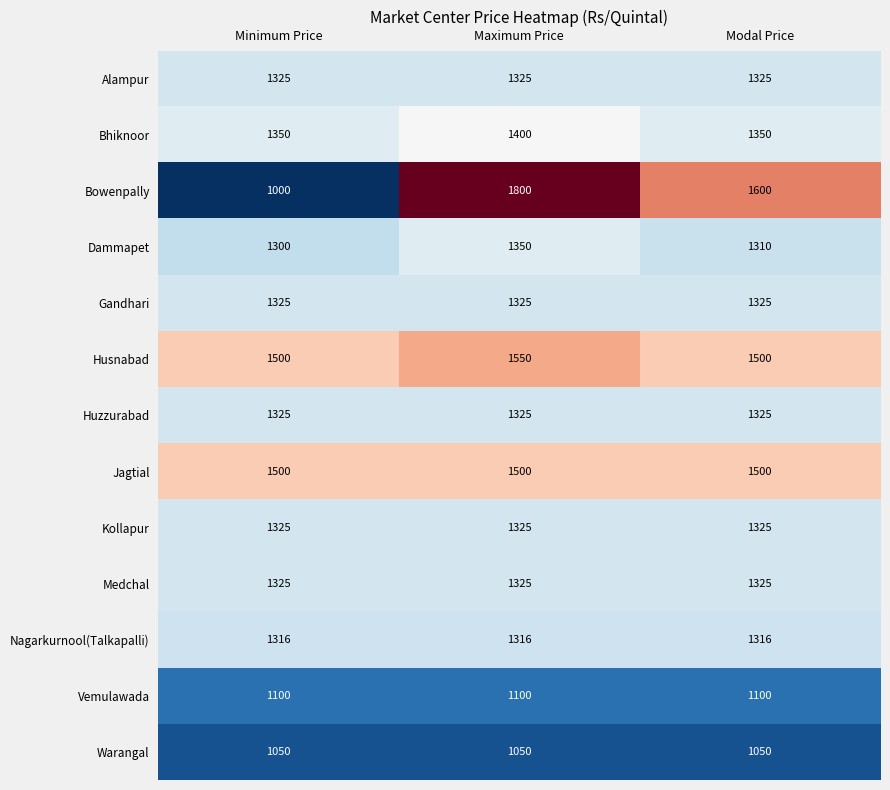

Count the number of categories in the chart.

3